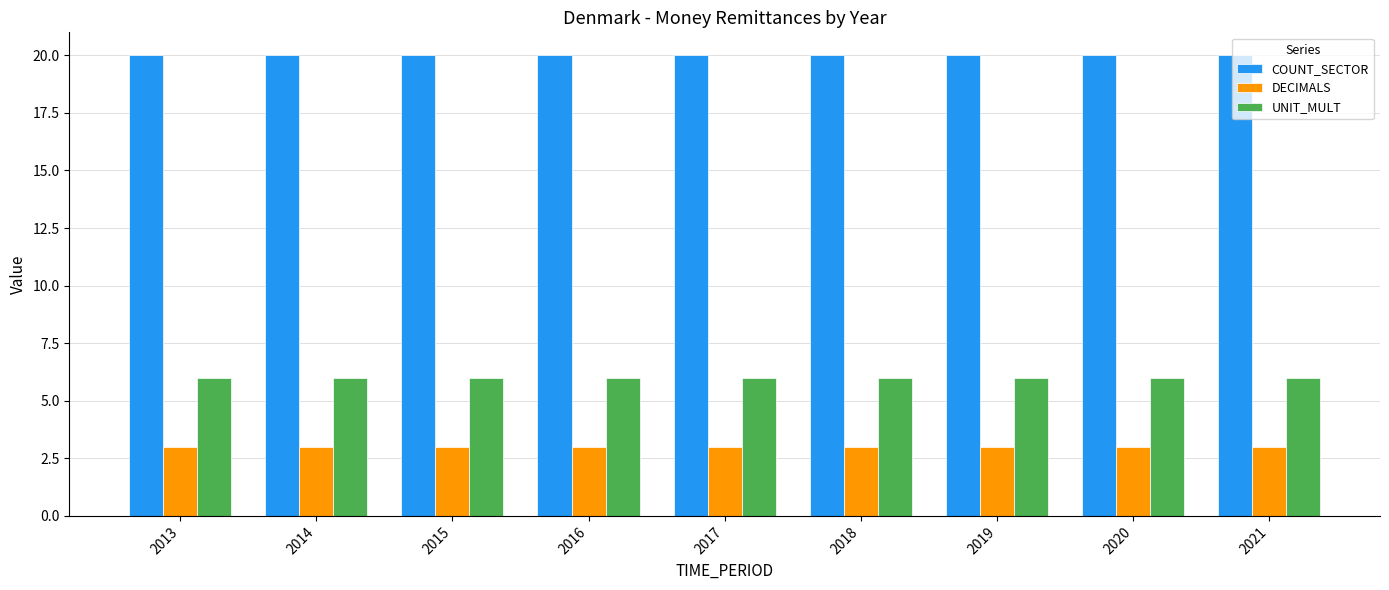

The COUNT_SECTOR series shows 11 at 2021. True or false?

False